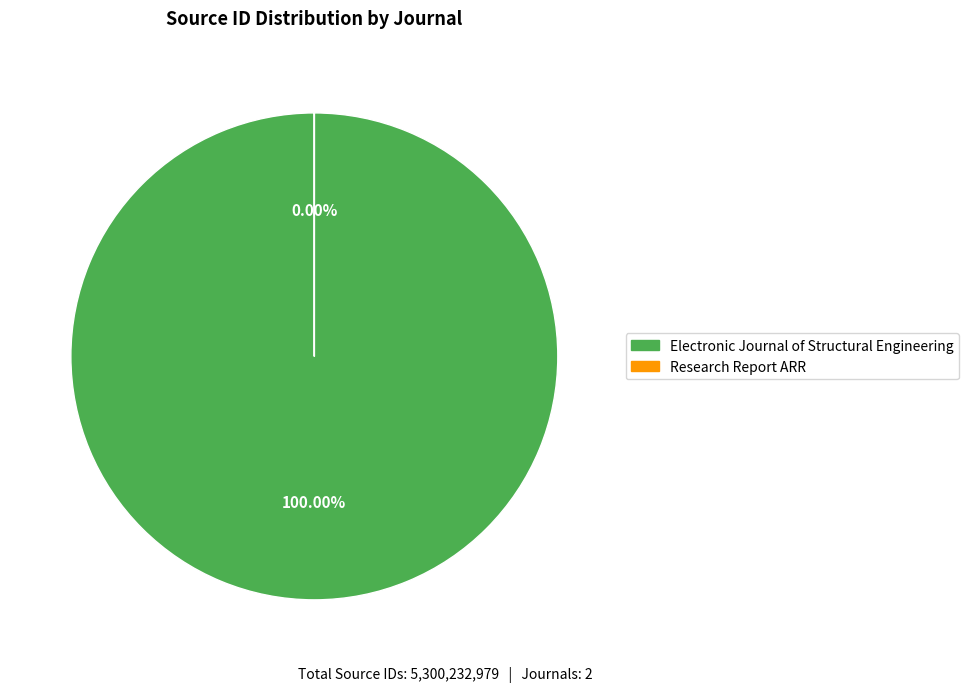

Does Electronic Journal of Structural Engineering account for over 50% of the chart?

Yes